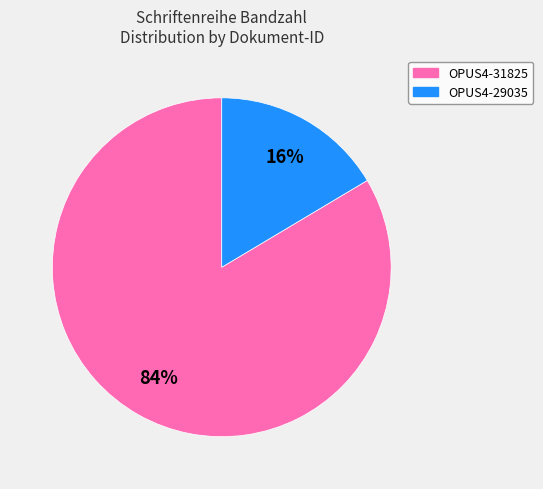

What is the smallest slice in the pie chart?

OPUS4-29035